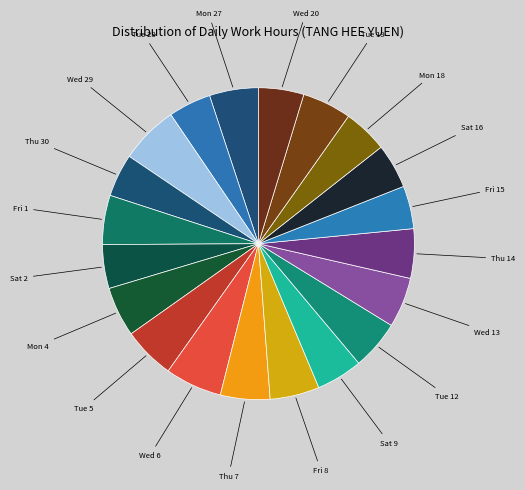

How many segments does this pie chart have?

20